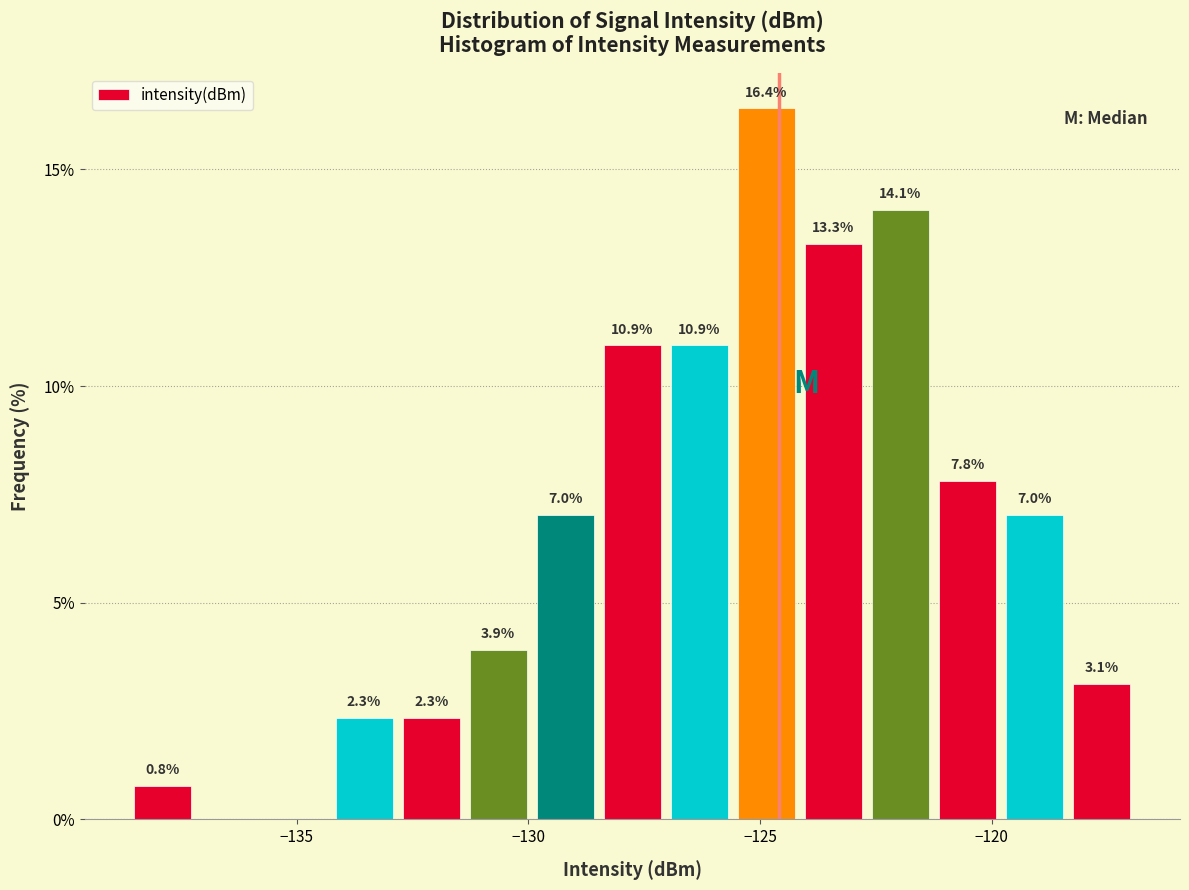

Around what value on the x-axis is the tallest bar? Give the approximate position of its centre, as read against the axis.

-125.0